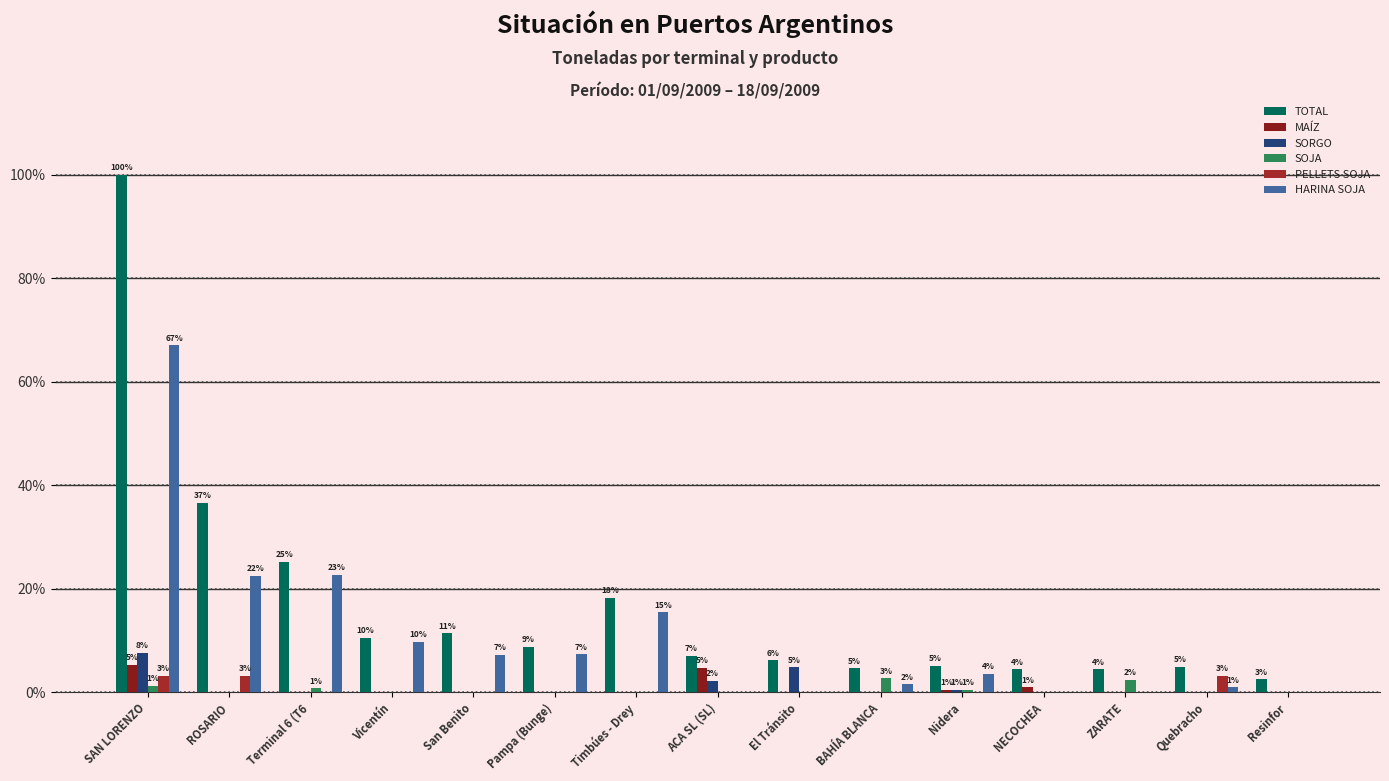

Where is MAÍZ nearest to the value 2?

NECOCHEA